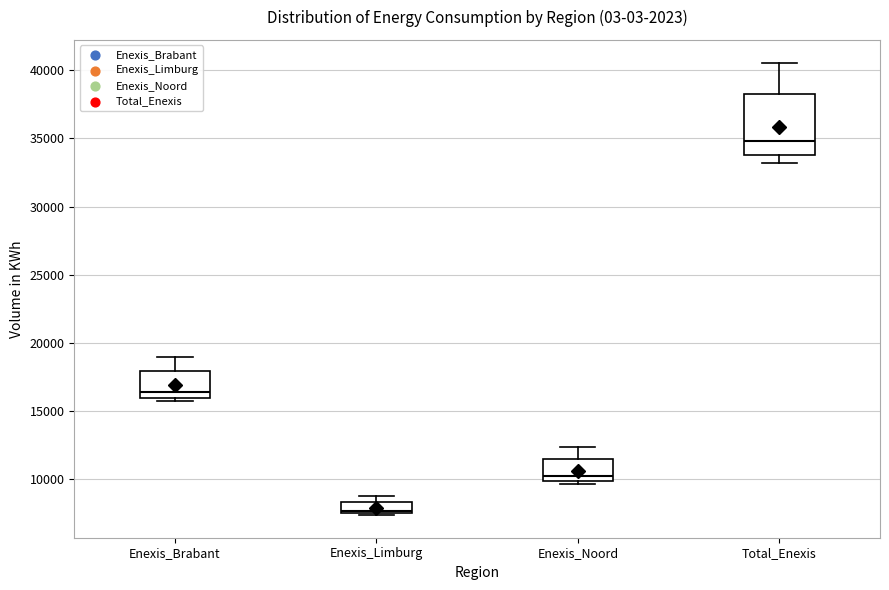

Comparing the boxes themselves (not the whiskers), which one is the tallest?

Total_Enexis